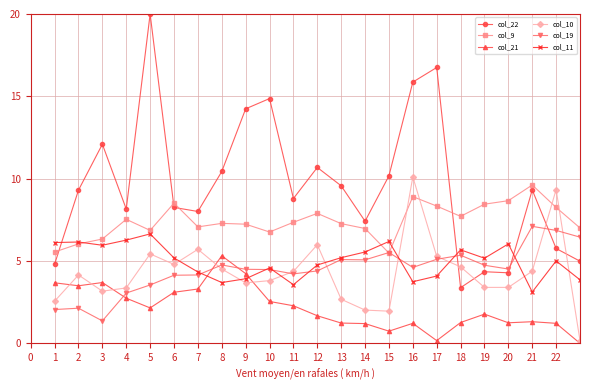

At how many categories does at least one series exceed 2?

23